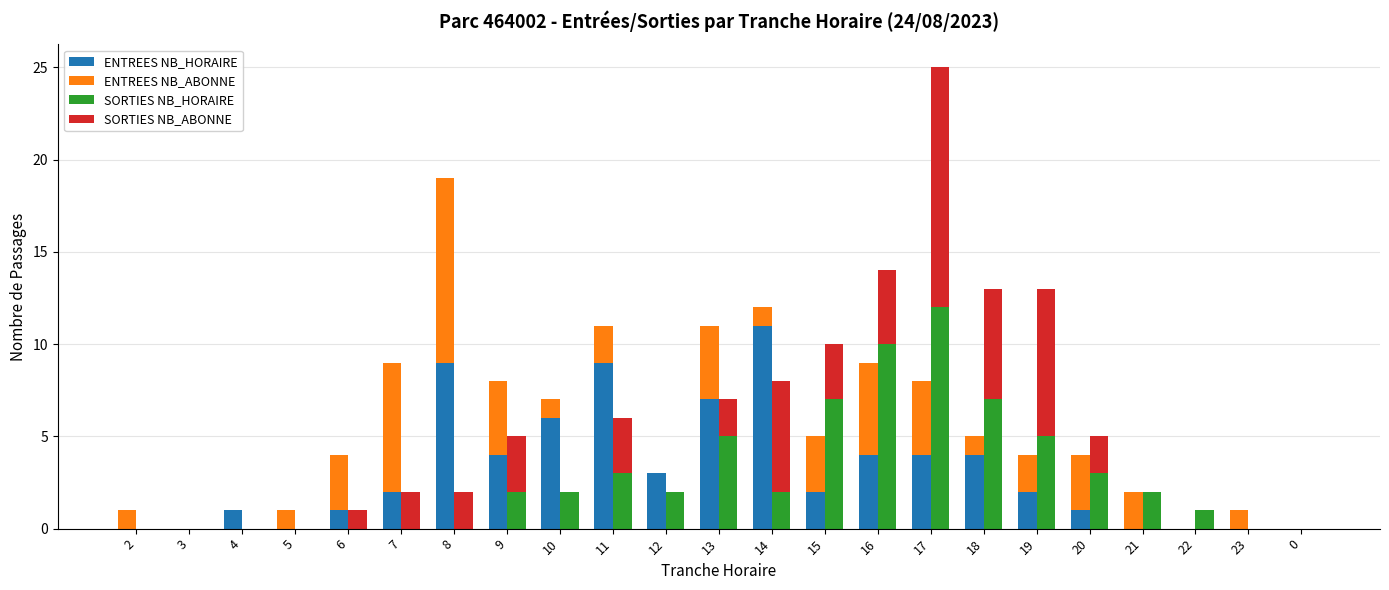

How many values in the ENTREES NB_ABONNE series are below 2?

11